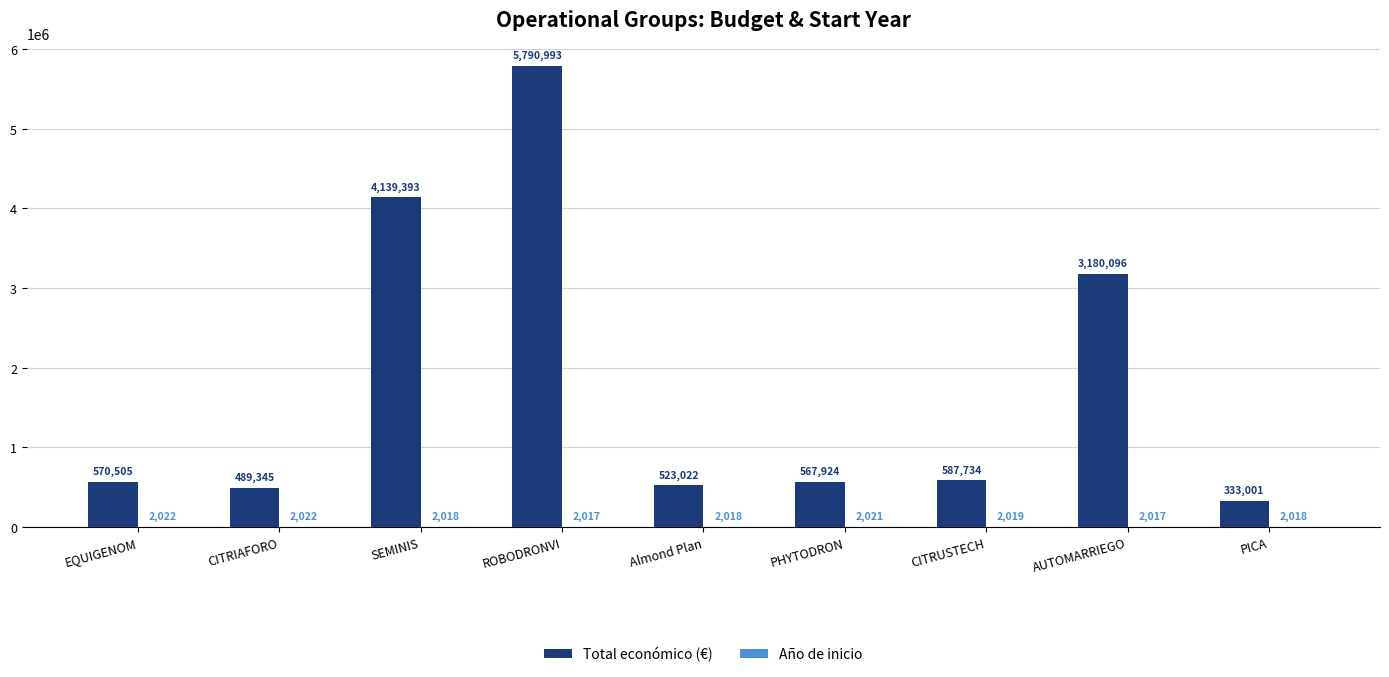

Between SEMINIS and CITRUSTECH, which series saw the biggest shift?

Total económico (€)